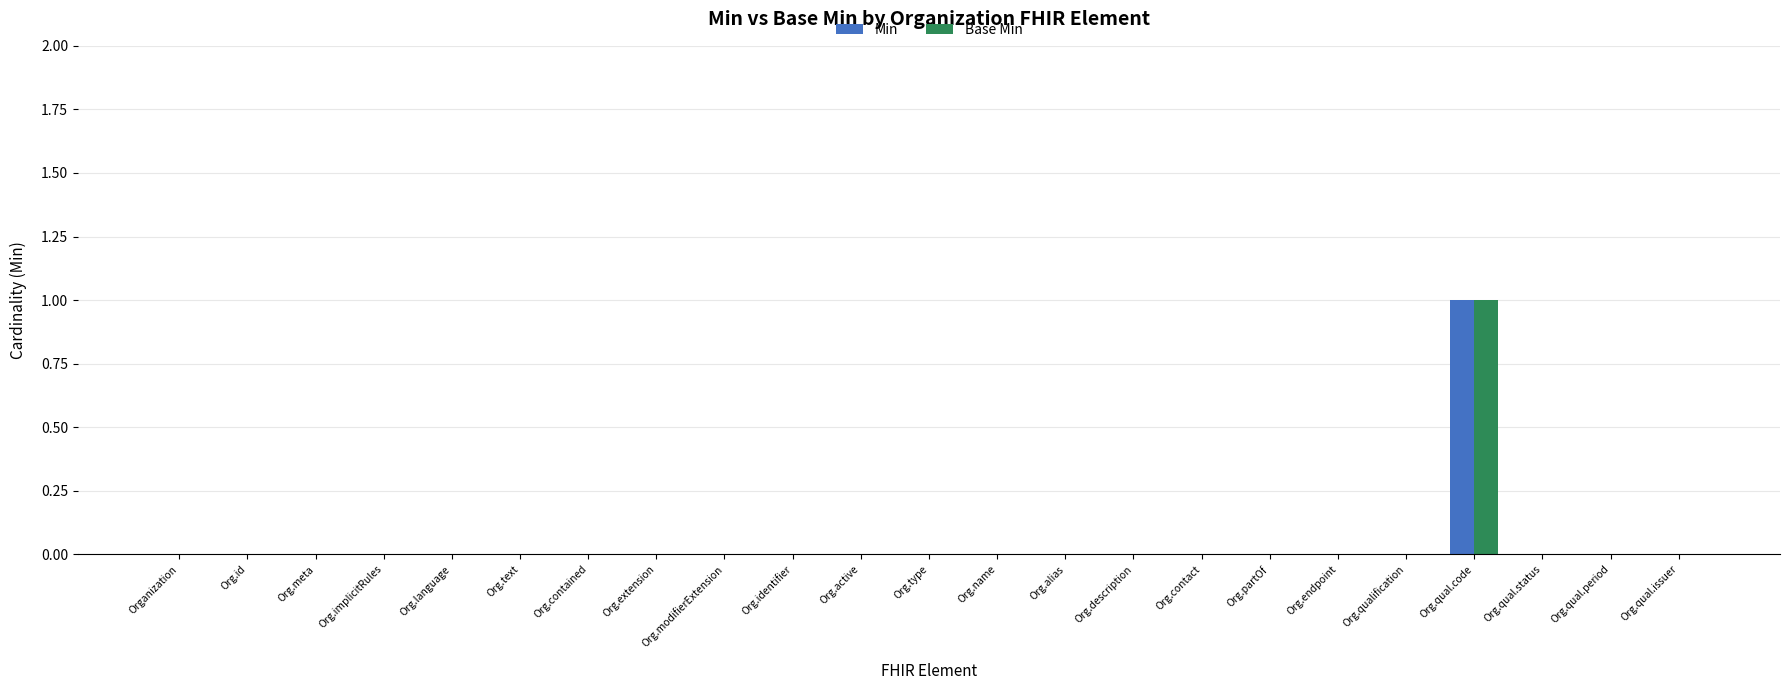

Reading left to right, what are all the values shown in this chart?

Min: 0	0	0	0	0	0	0	0	0	0	0	0	0	0	0	0	0	0	0	1	0	0	0
Base Min: 0	0	0	0	0	0	0	0	0	0	0	0	0	0	0	0	0	0	0	1	0	0	0